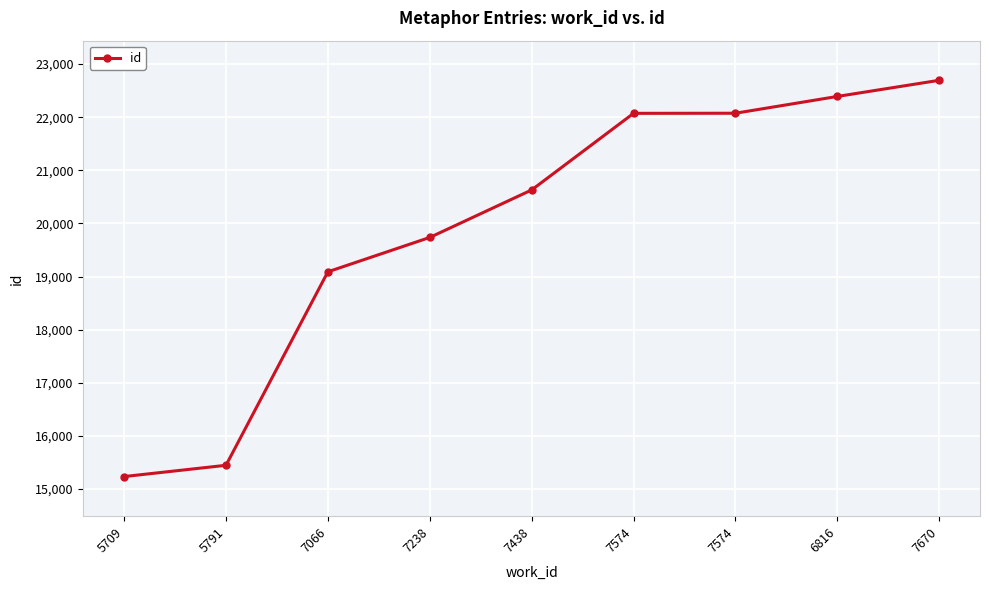

How many series are shown in this chart?

1